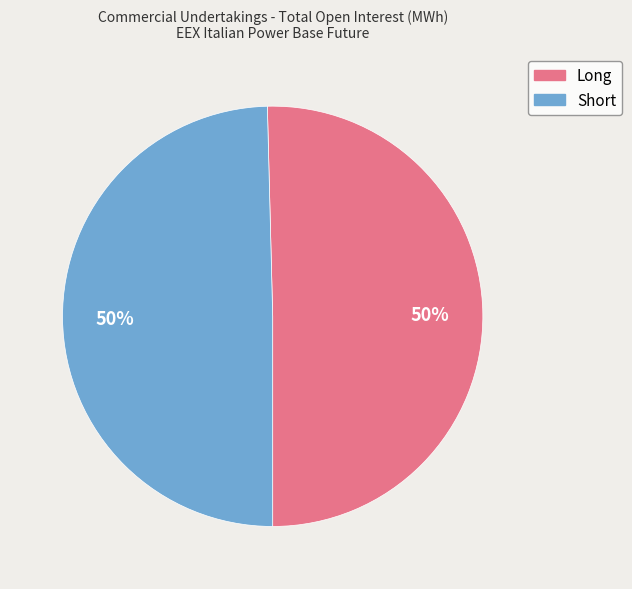

Approximately how many times larger is the value at Short compared to Long?

1.0